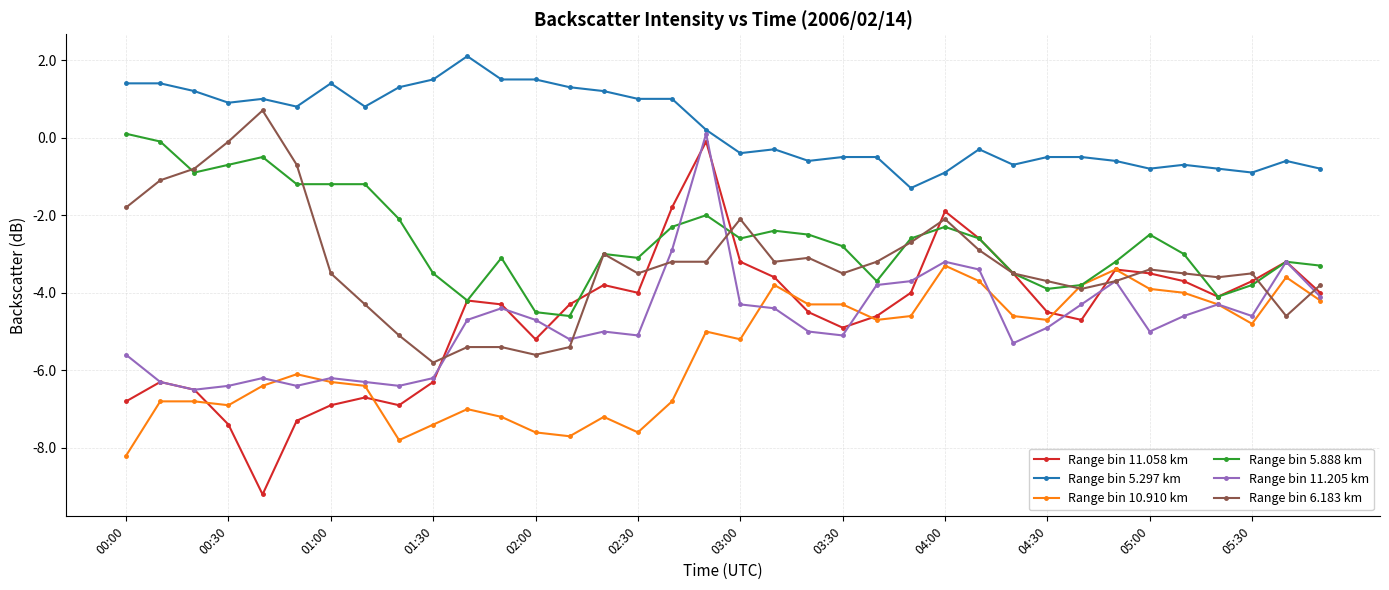

What is the value of the Range bin 11.205 km point at the 23rd from the left?

-3.8